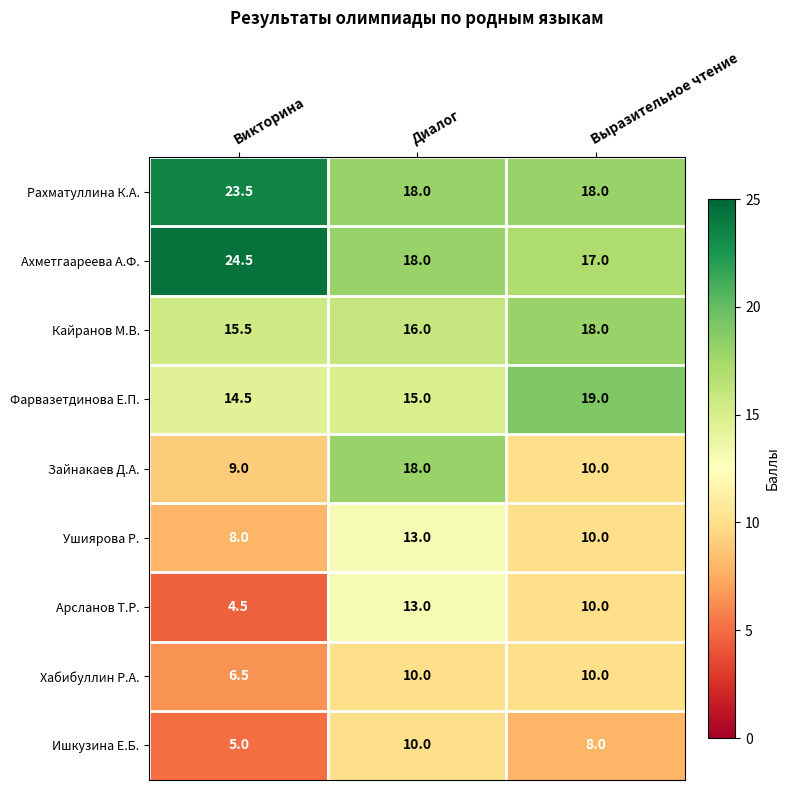

What is the difference between the maximum and minimum values in the Фарвазетдинова Е.П. series?

4.5